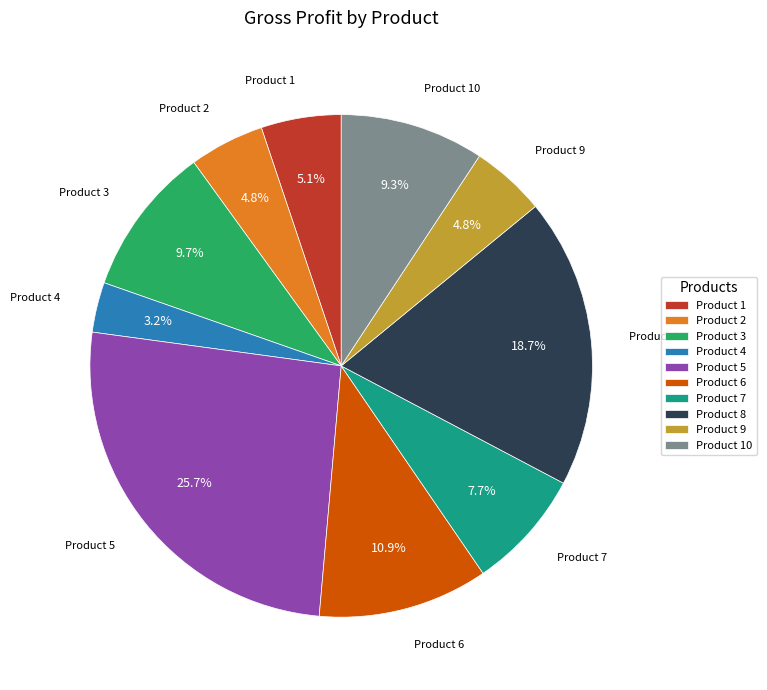

Is there a majority slice in this chart?

No